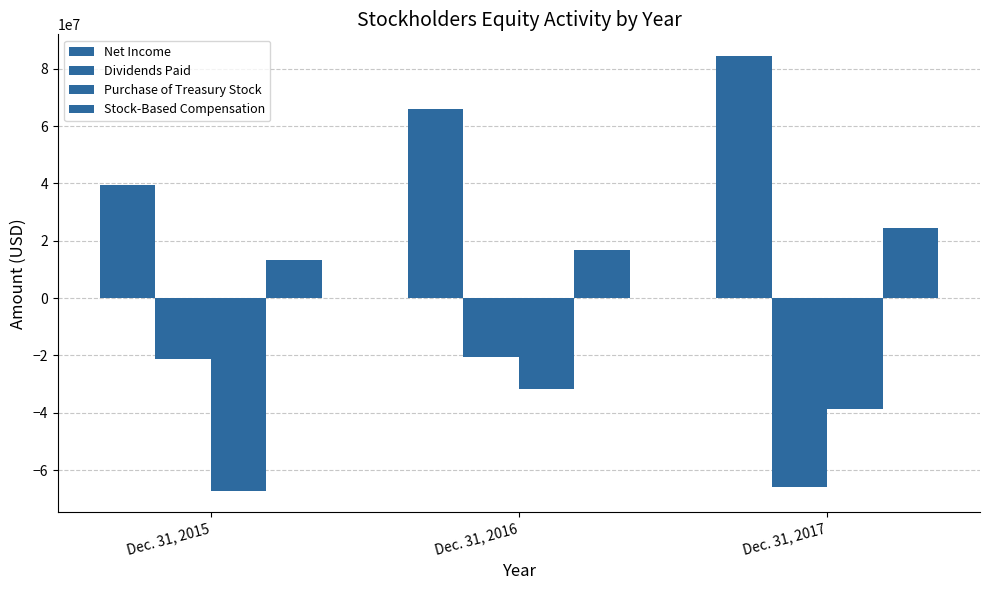

How many bars are there in total?

12